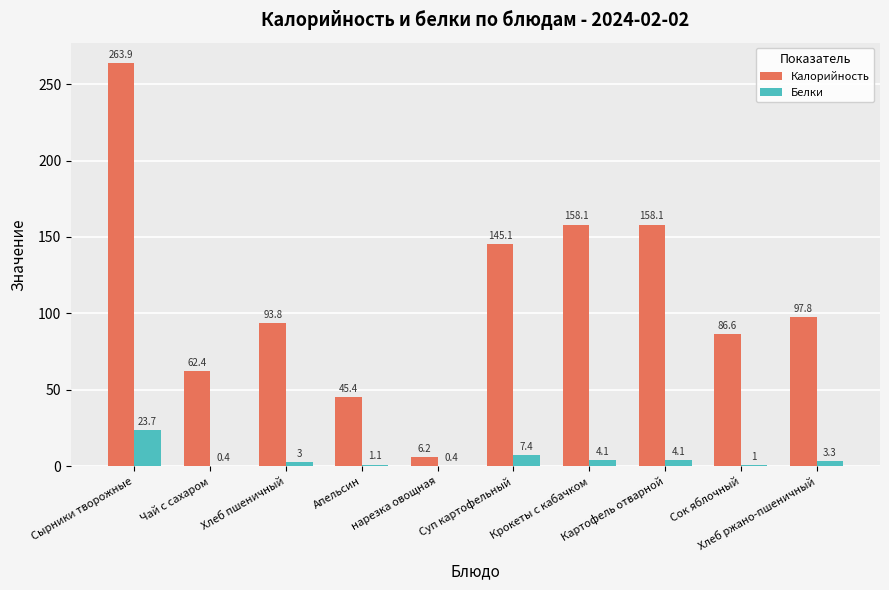

Are the bars grouped side by side (vs. stacked)?

Yes